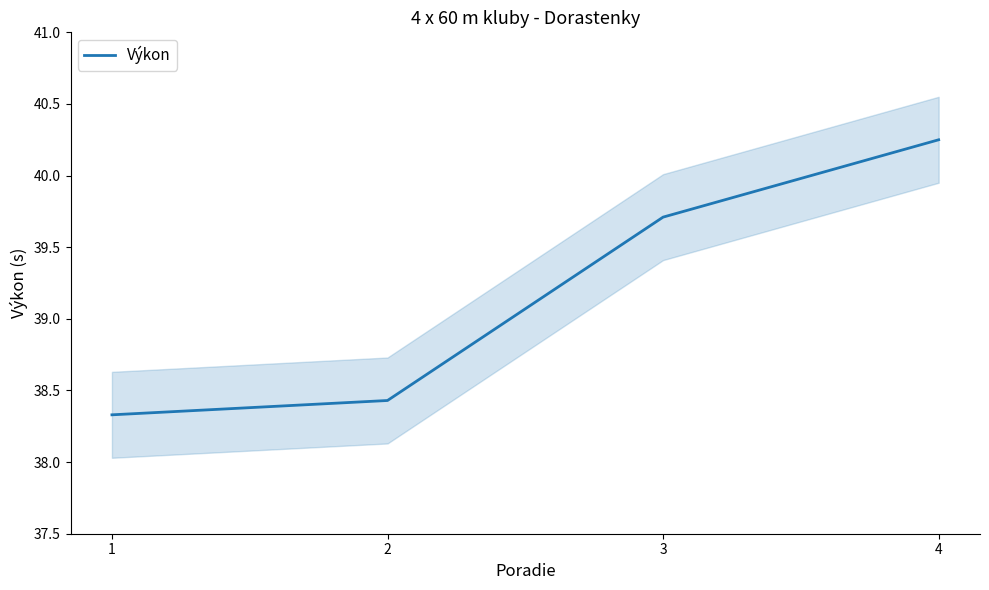

Does the chart have visible grid lines?

No